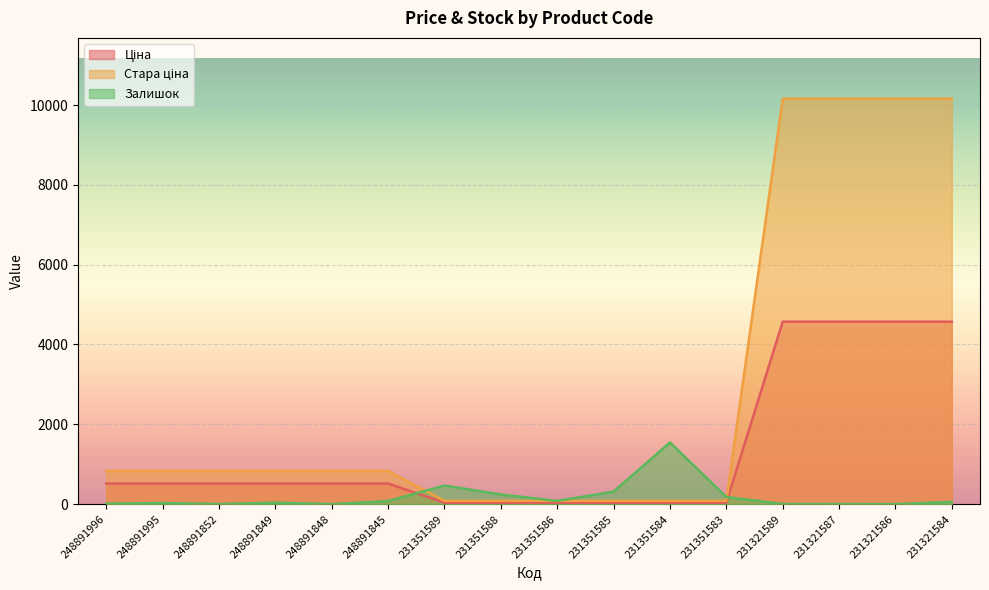

At which category is the sum across all series the highest?

231321584